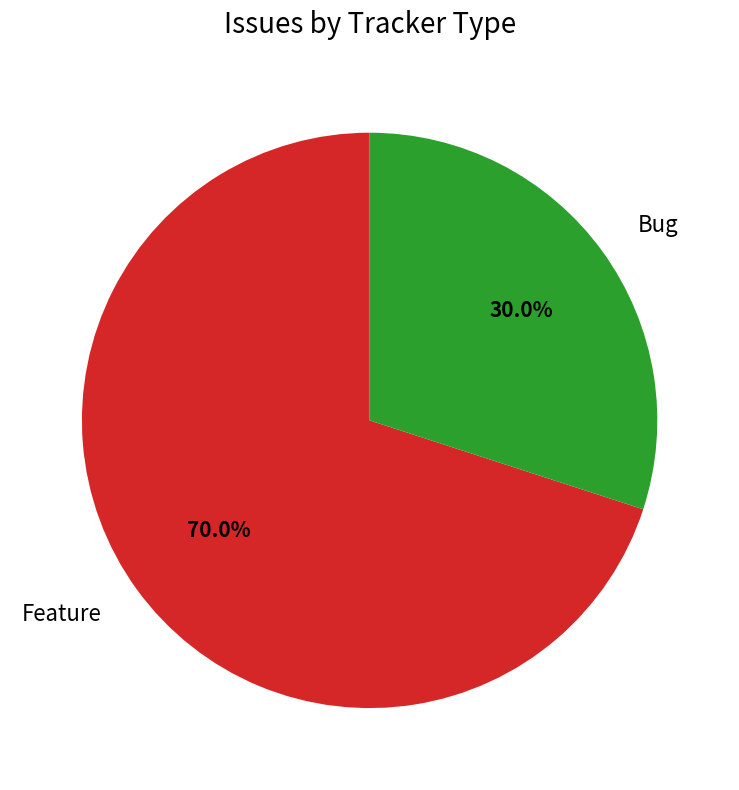

True or false: Feature accounts for 70% of the total.

True